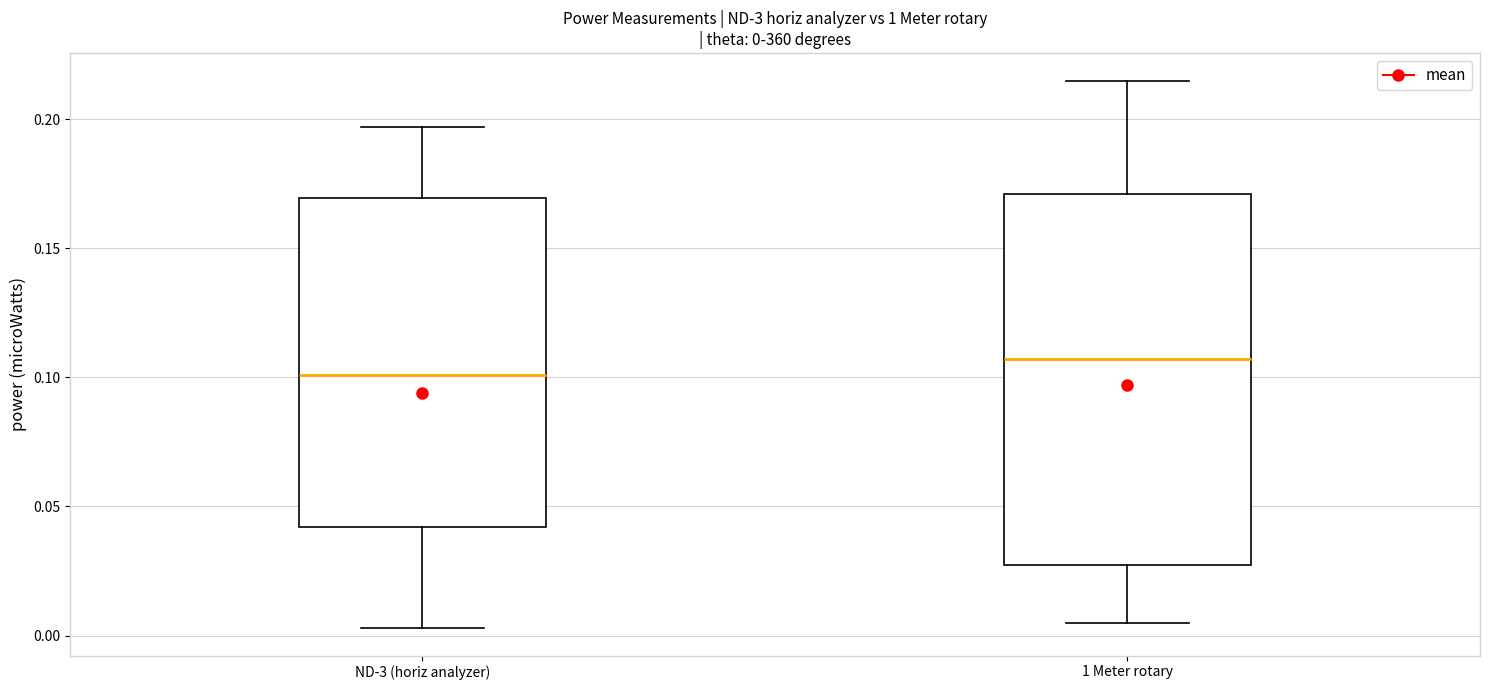

Which box's median line is the highest?

1 Meter rotary